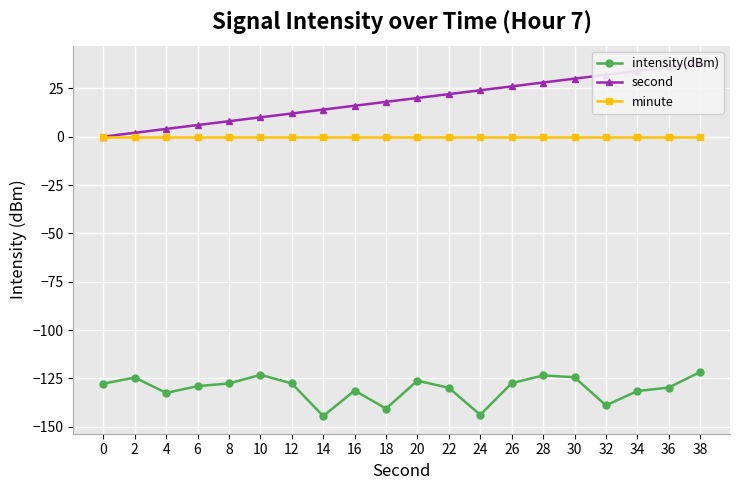

List the series in order of their peak value, lowest first.

intensity(dBm), minute, second